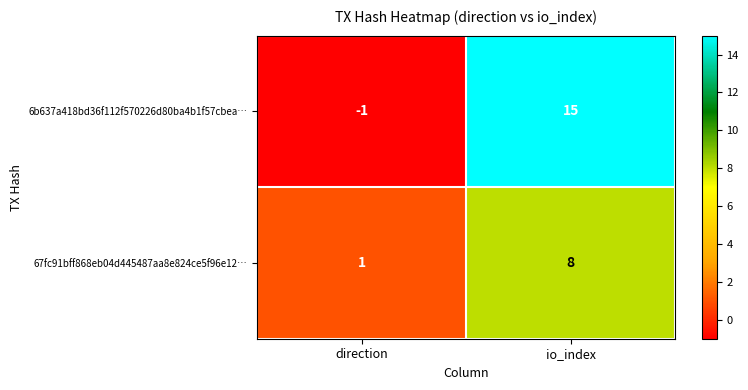

Reading left to right, list all the values displayed in this chart.

6b637a418bd36f112f570226d80ba4b1f57cbea…: direction=-1	io_index=15
67fc91bff868eb04d445487aa8e824ce5f96e12…: direction=1	io_index=8